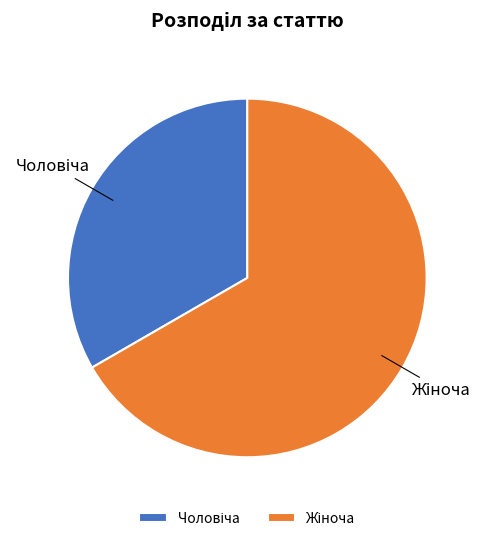

Does any single category account for the majority?

Yes